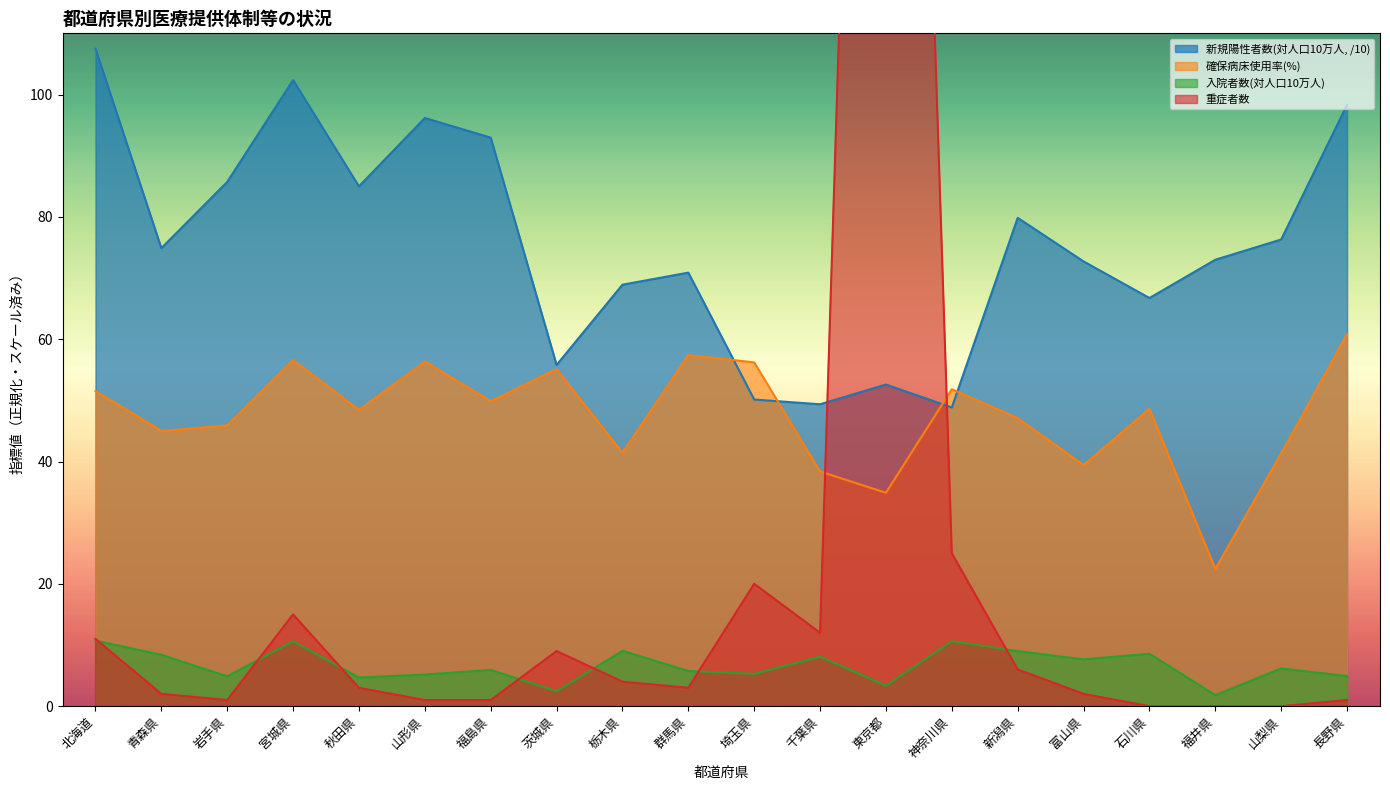

Which series has the largest total across all categories?

新規陽性者数(対人口10万人)